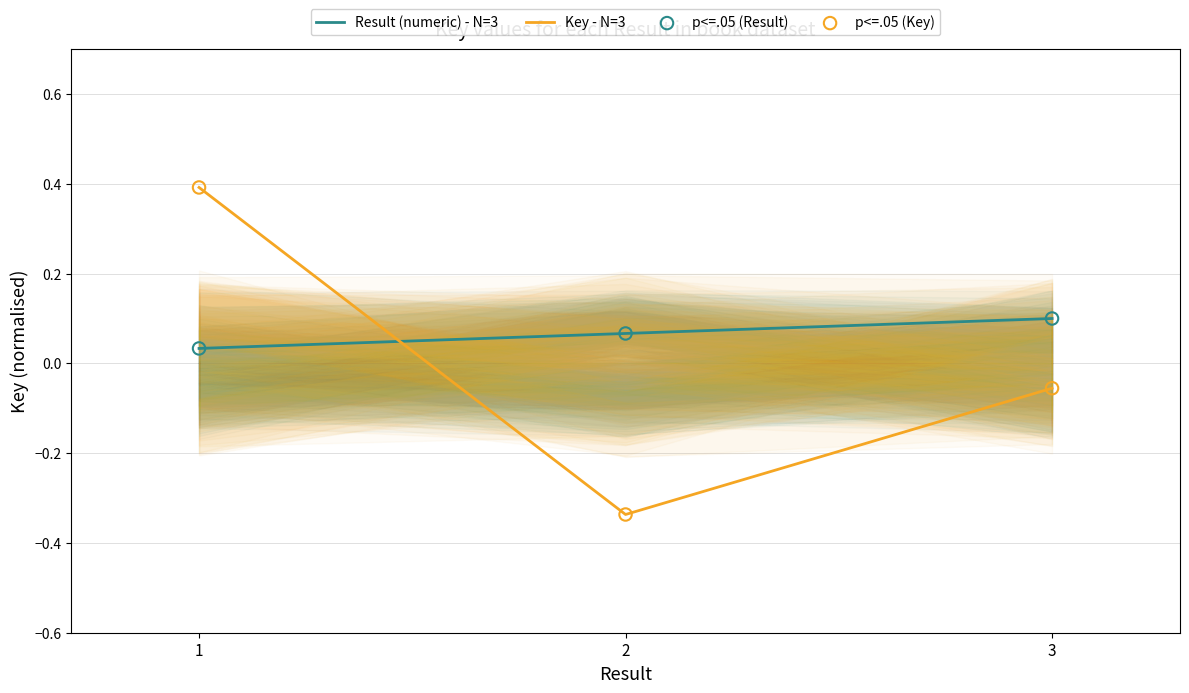

At which category is the sum across all series the highest?

1